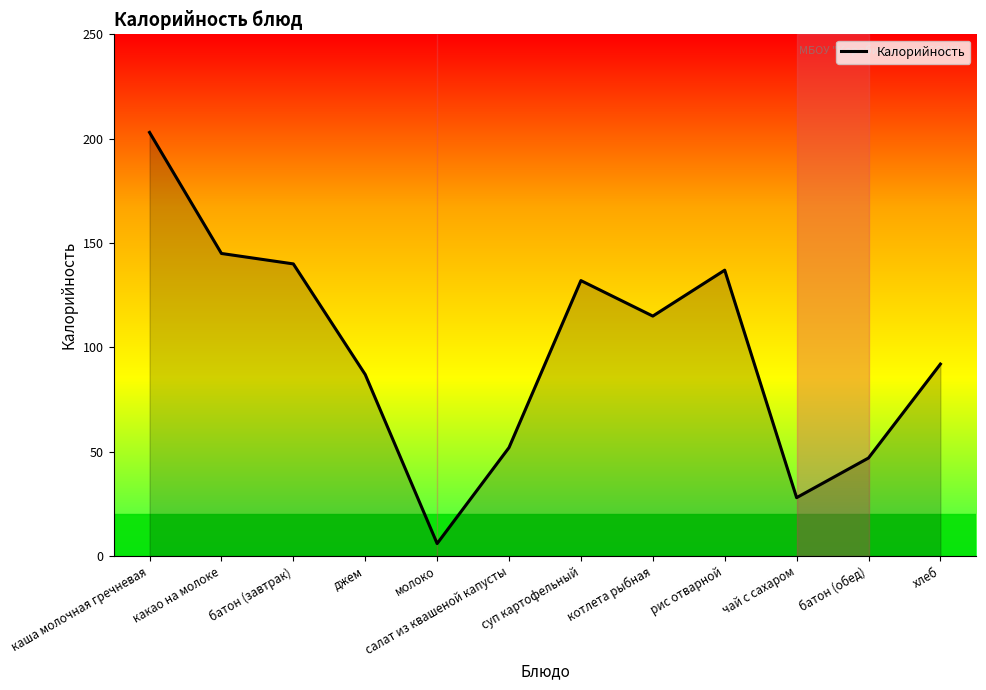

What value does the data have at суп картофельный?

132